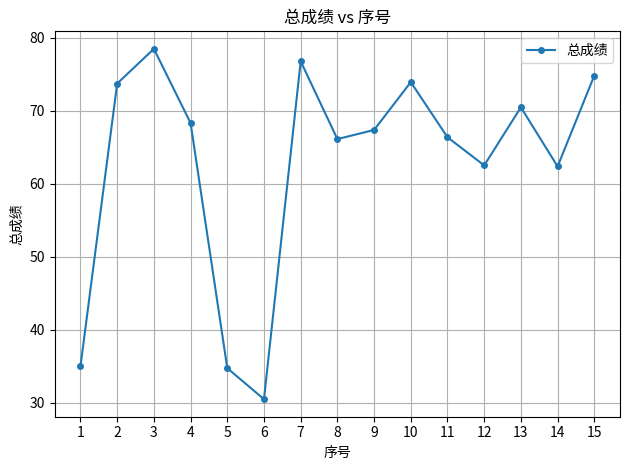

True or false: the data shows 34.8 at 5.

True